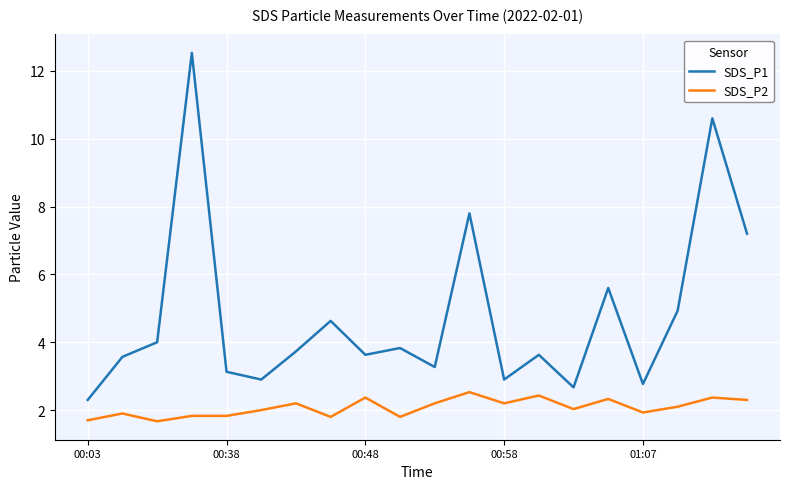

What is the smallest value displayed?

1.7